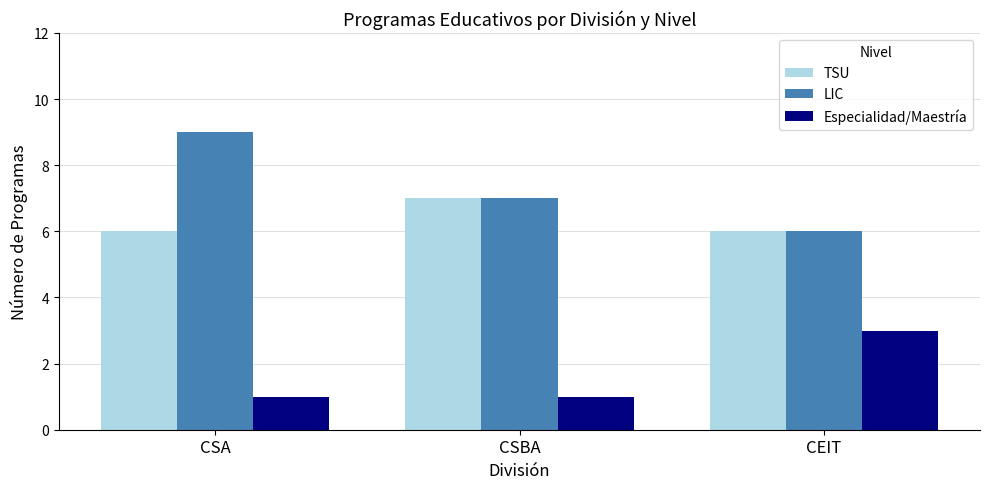

Count the LIC values in the range 6 to 9.

3